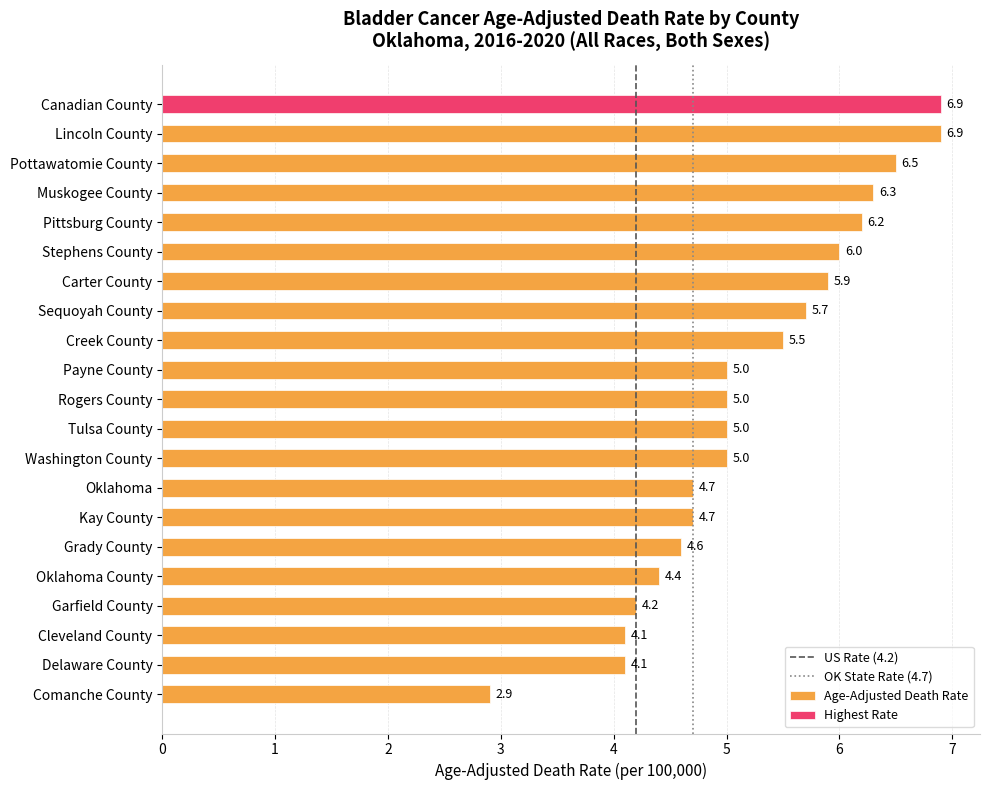

What is the minimum value shown in the chart?

2.9